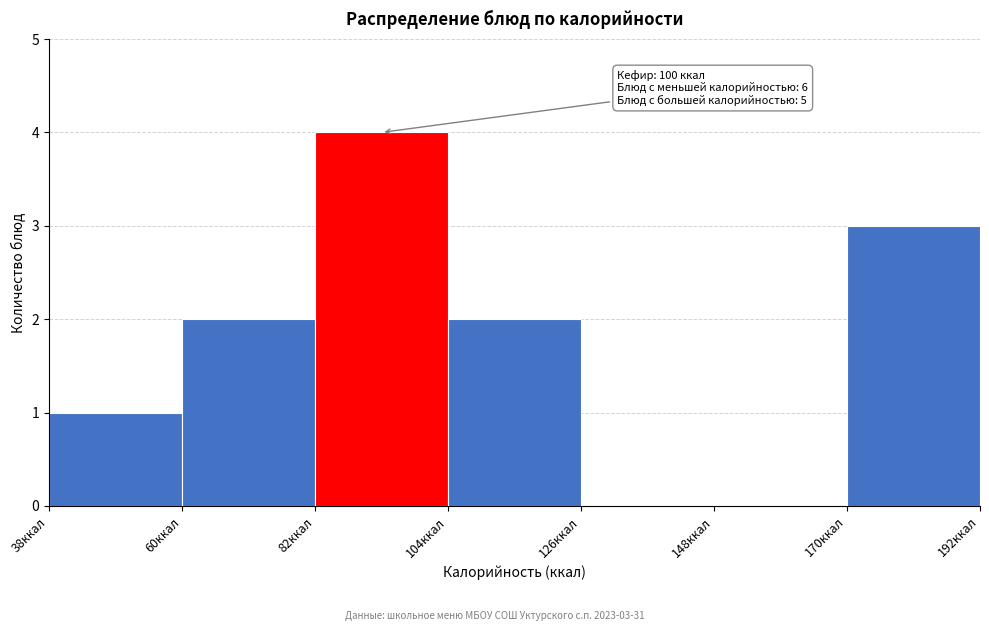

Over which range of the x-axis is the bar tallest?

82 to 104